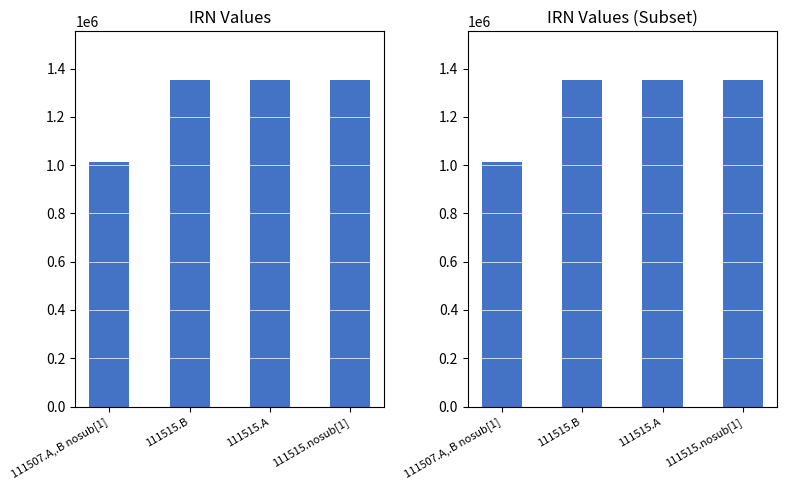

Reading left to right, extract all data points from this chart.

1011992	1351289	1351290	1351292